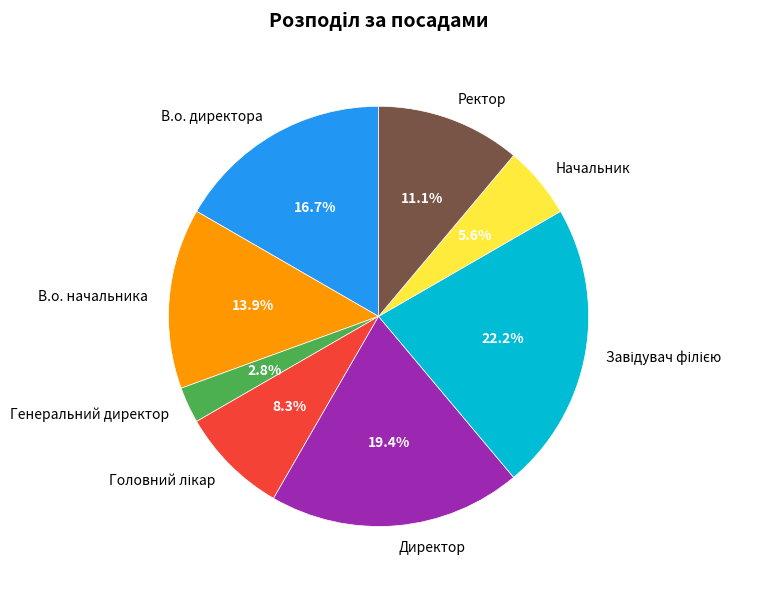

Is there a majority slice in this chart?

No